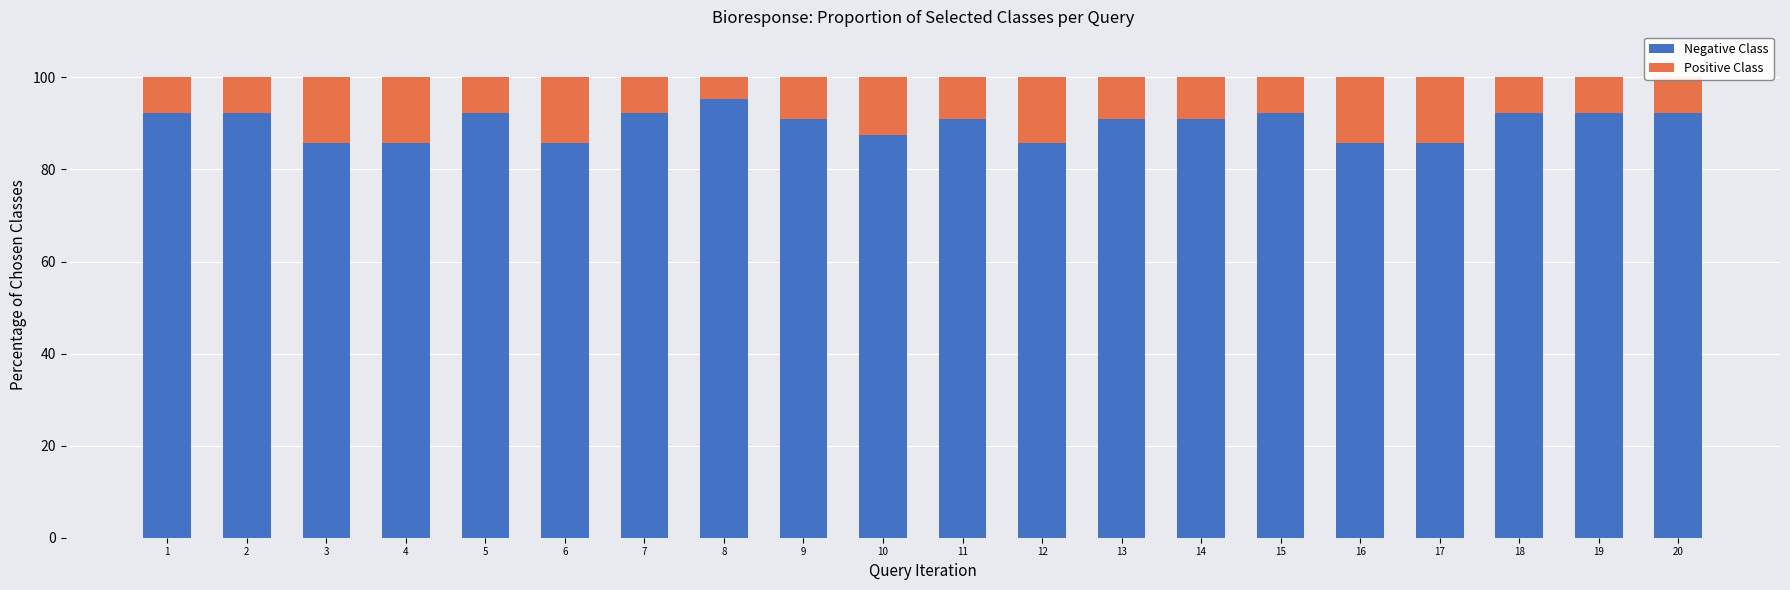

What is the total value across all series at 14?

100.0